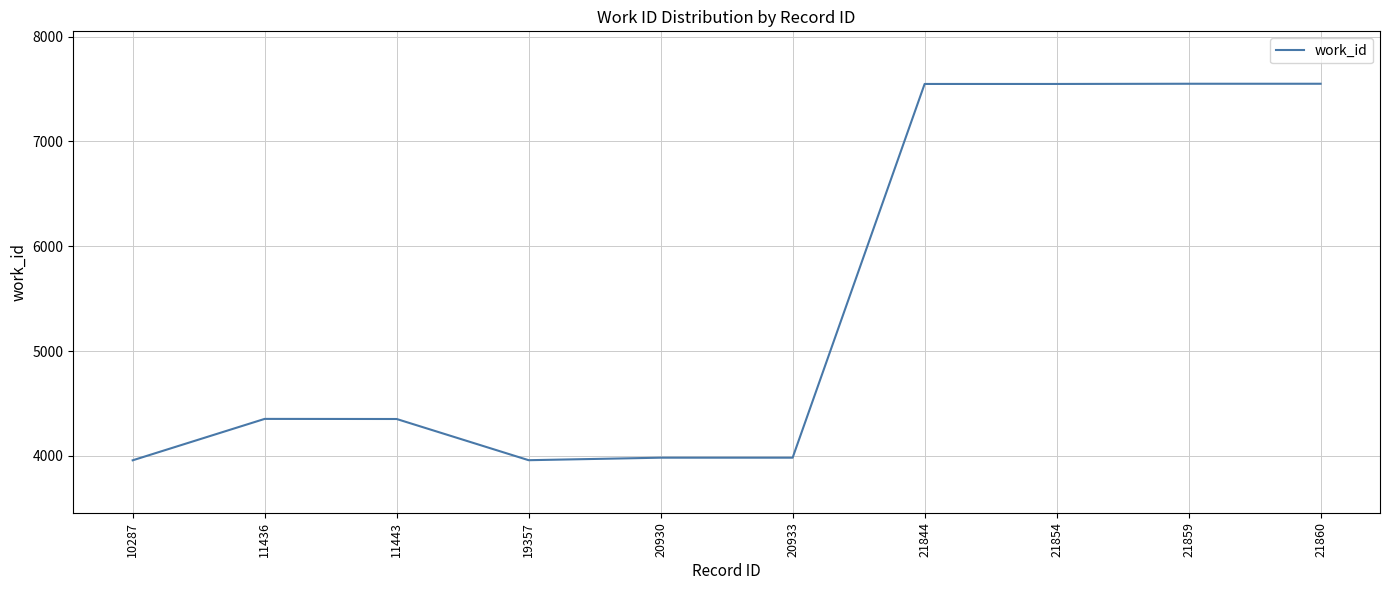

What is the ratio of the value at 21860 to the value at 20933?

1.9